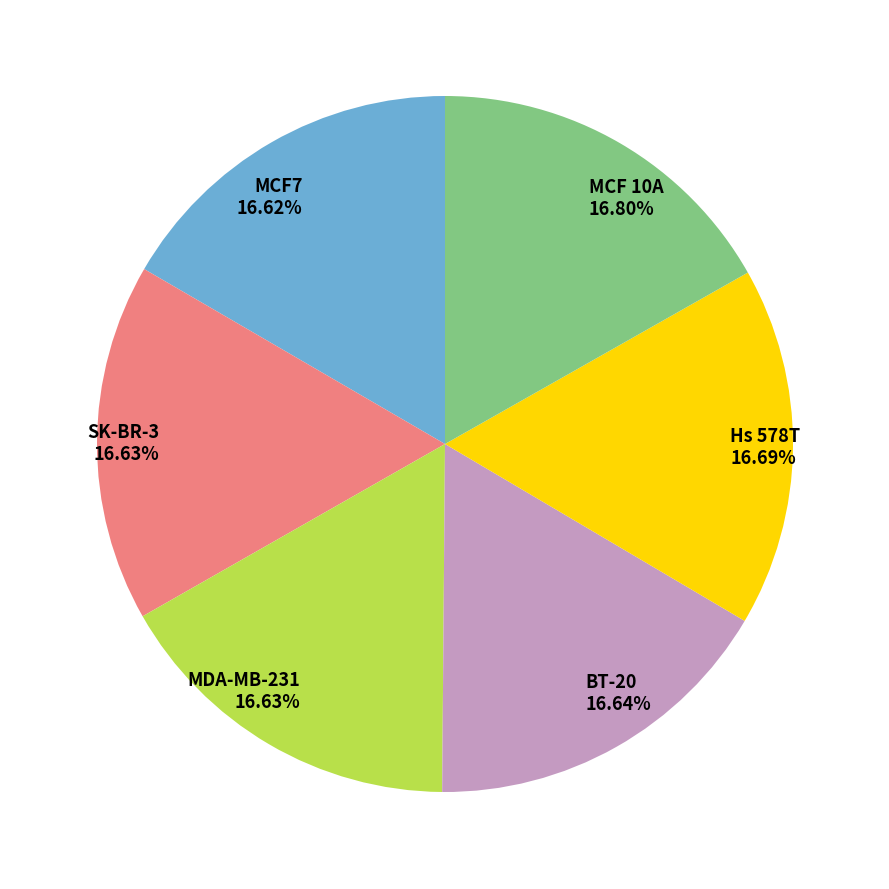

Approximately how many times larger is the value at MCF7 compared to Hs 578T?

1.0